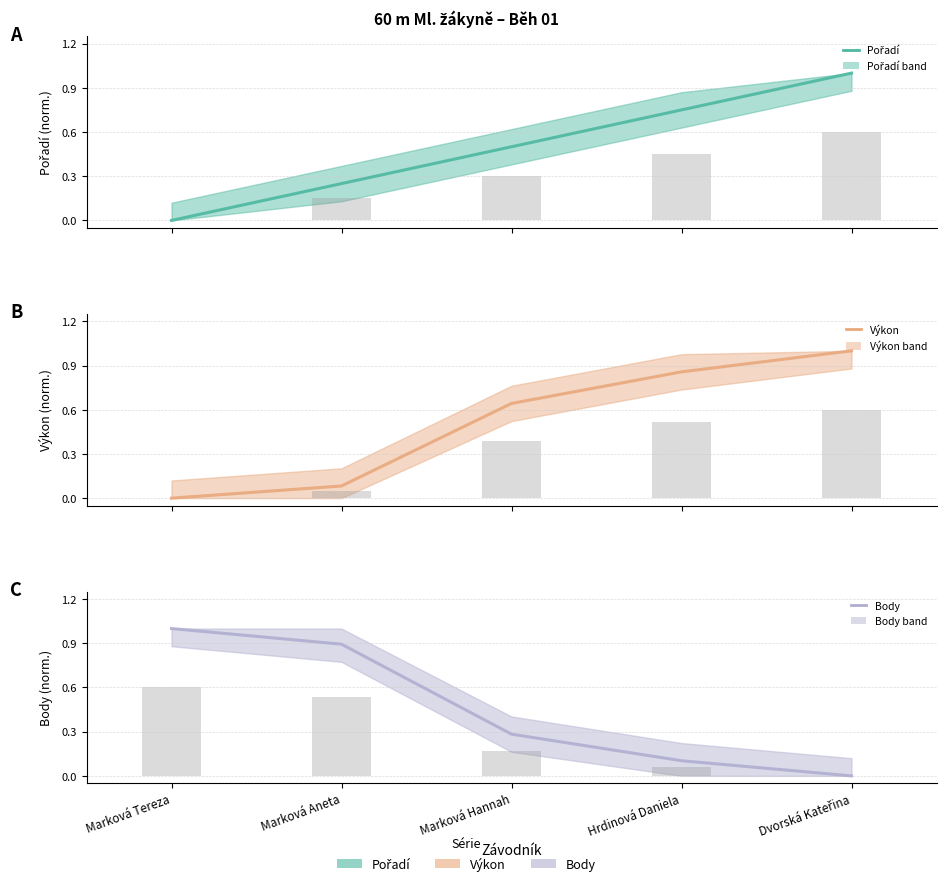

What is the label of the 4th bar from the left?

Hrdinová Daniela